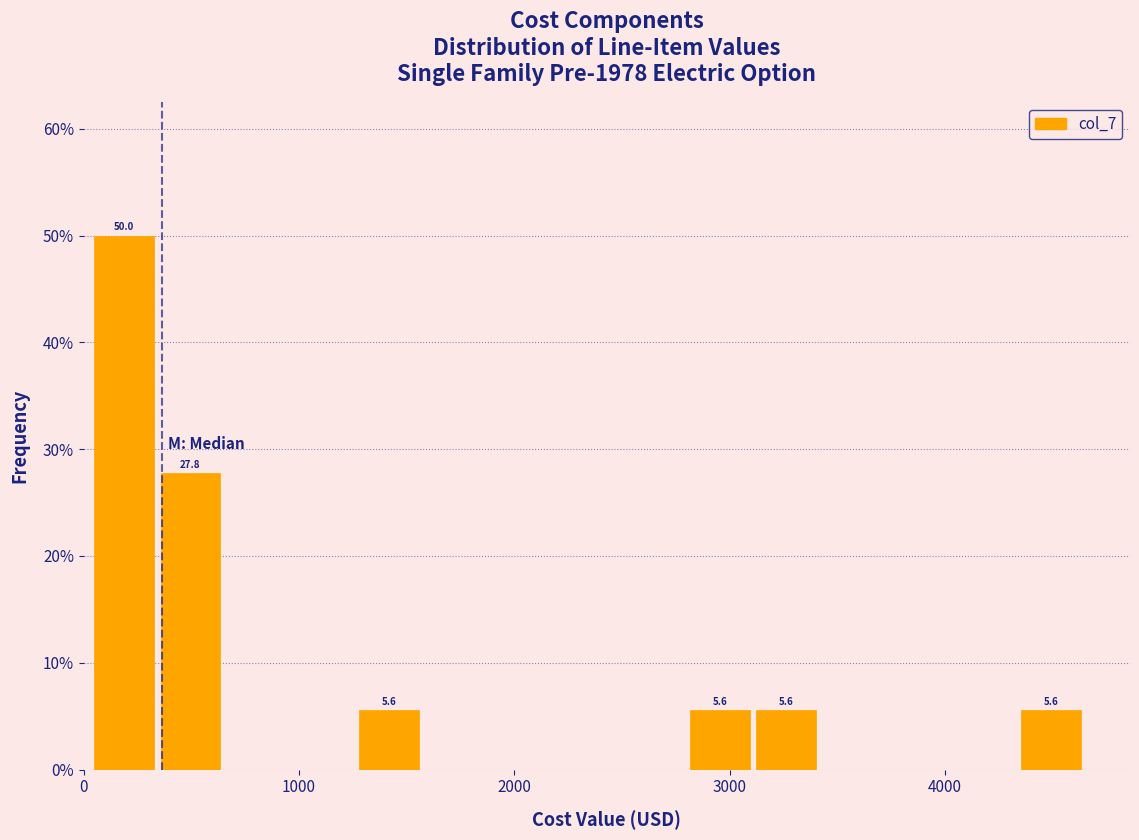

Read against the x-axis, roughly where is the centre of the tallest bar?

200